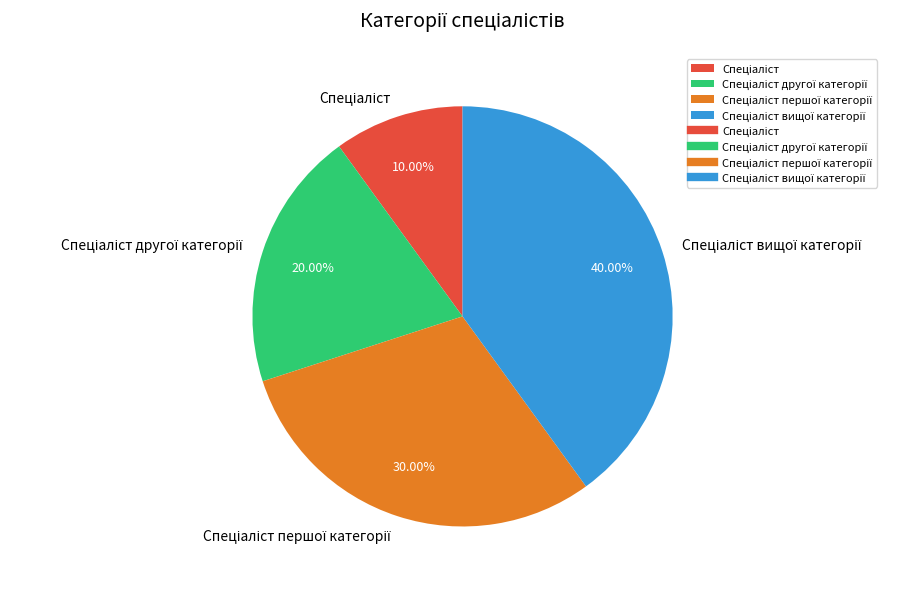

How many segments does this pie chart have?

4